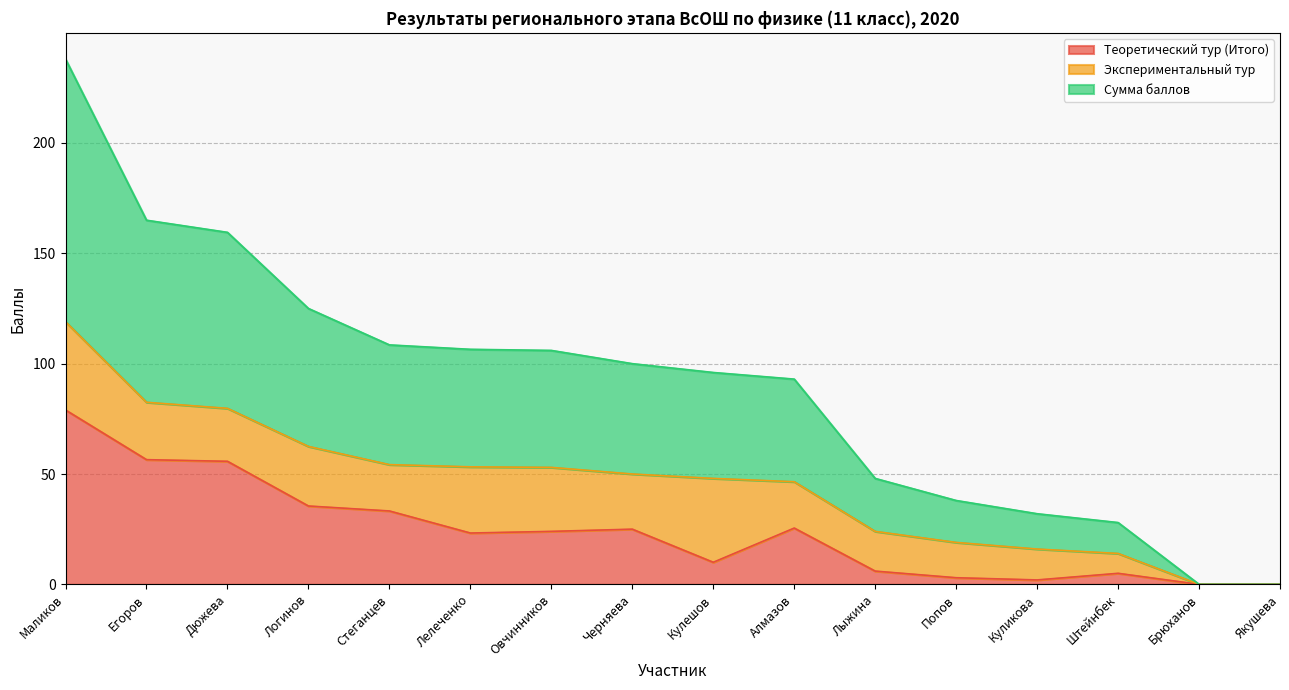

What is the sum of all Сумма баллов values?

721.8